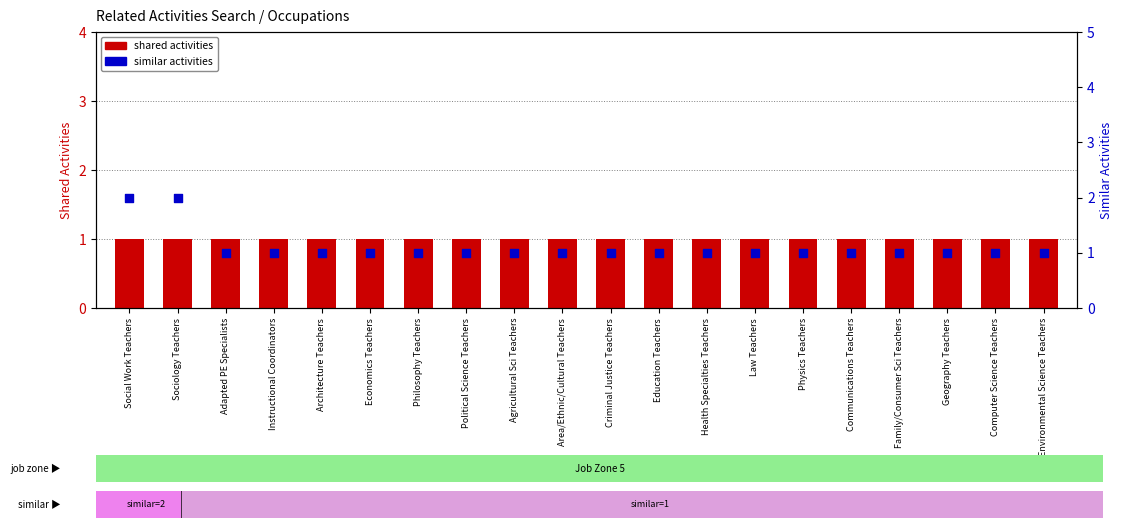

Which series has the widest spread of Y values?

similar activities